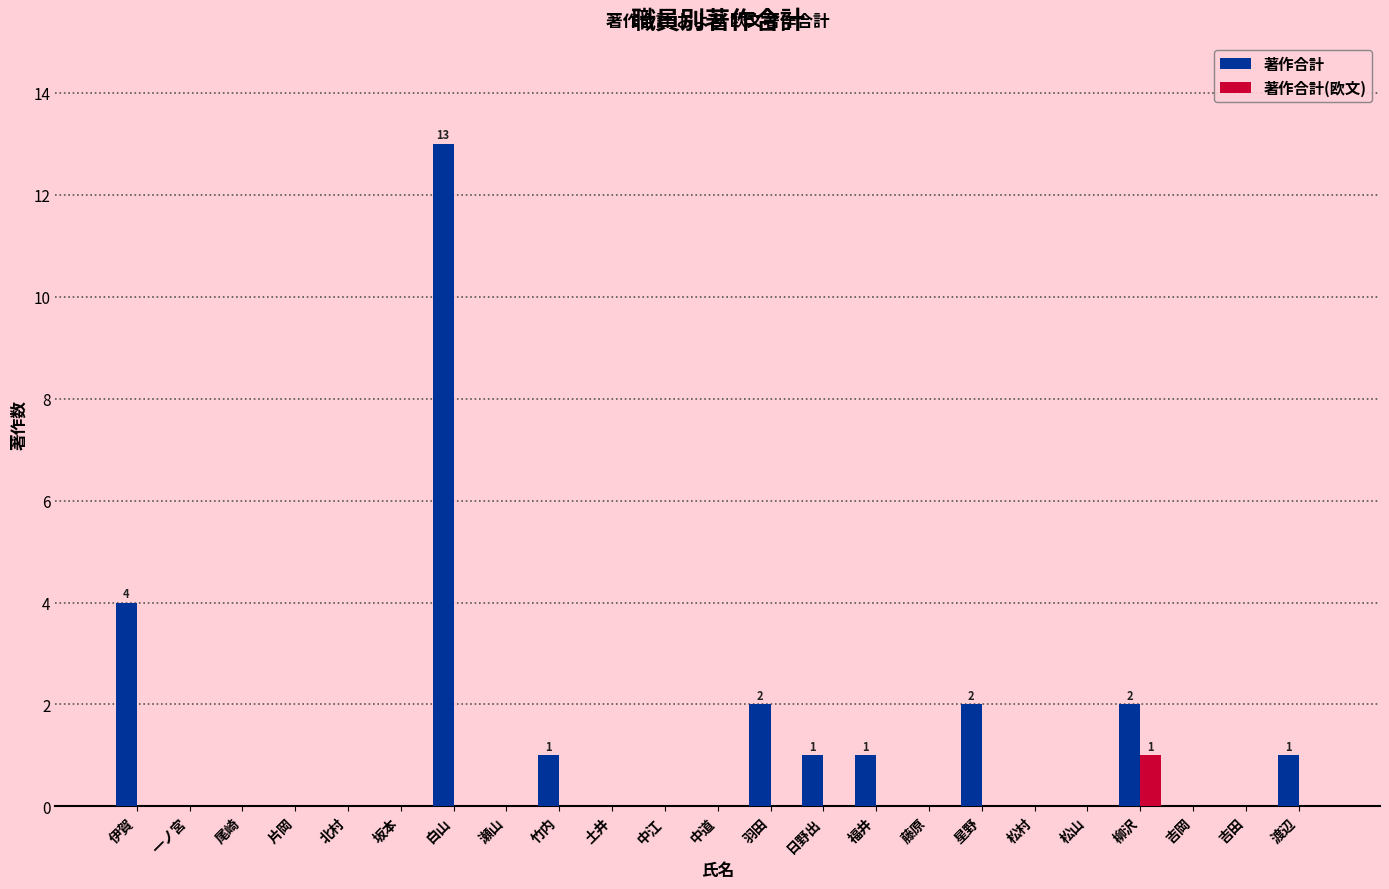

Which label corresponds to the largest value in the chart?

白山